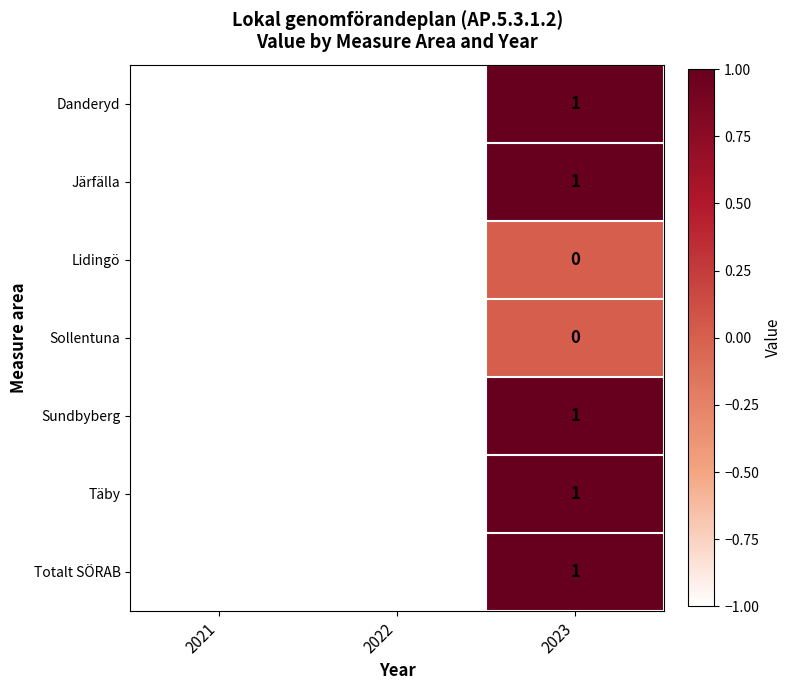

Count the number of data series in this chart.

7